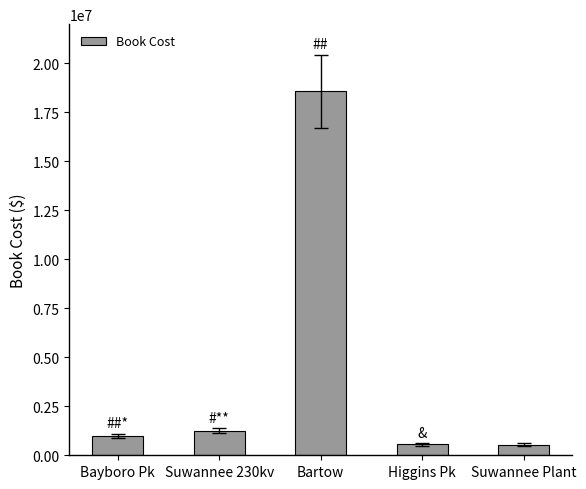

At which label is the value closest to 9563474?

Suwannee 230kv